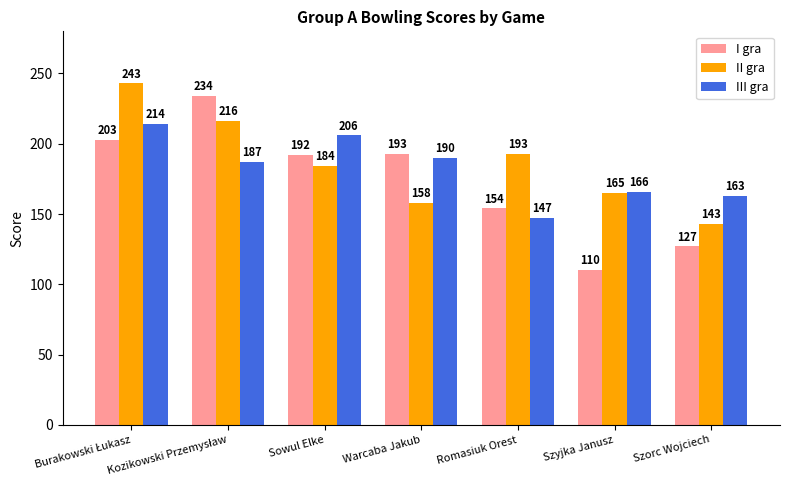

Reading left to right, list all the values displayed in this chart.

I gra: 203	234	192	193	154	110	127
II gra: 243	216	184	158	193	165	143
III gra: 214	187	206	190	147	166	163